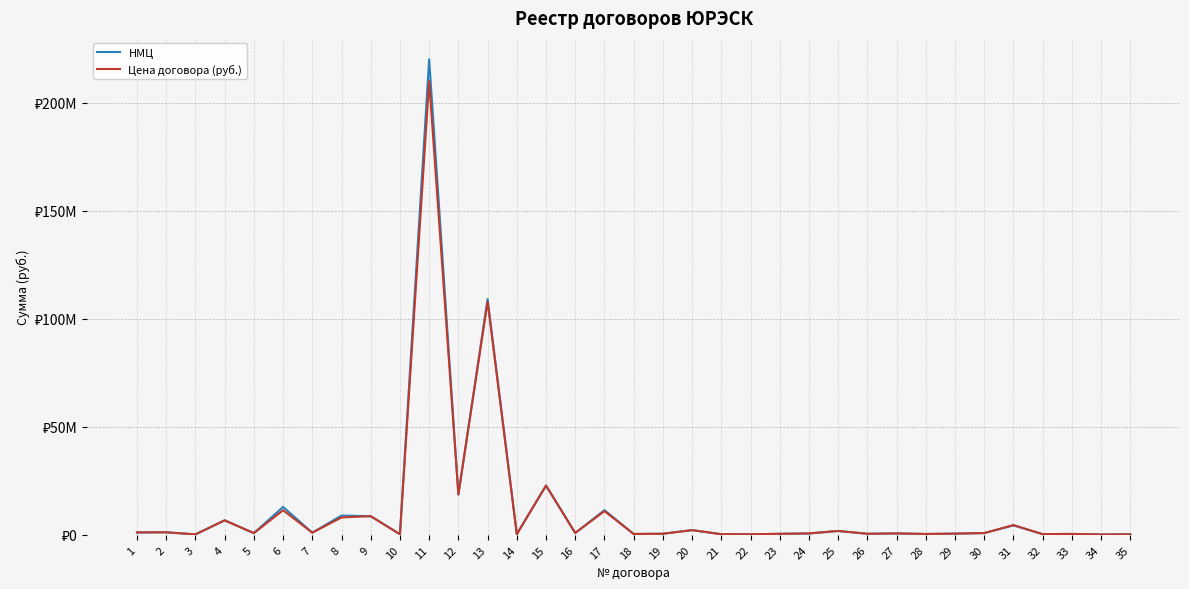

What are all the series names shown in the legend?

НМЦ, Цена договора (руб.)